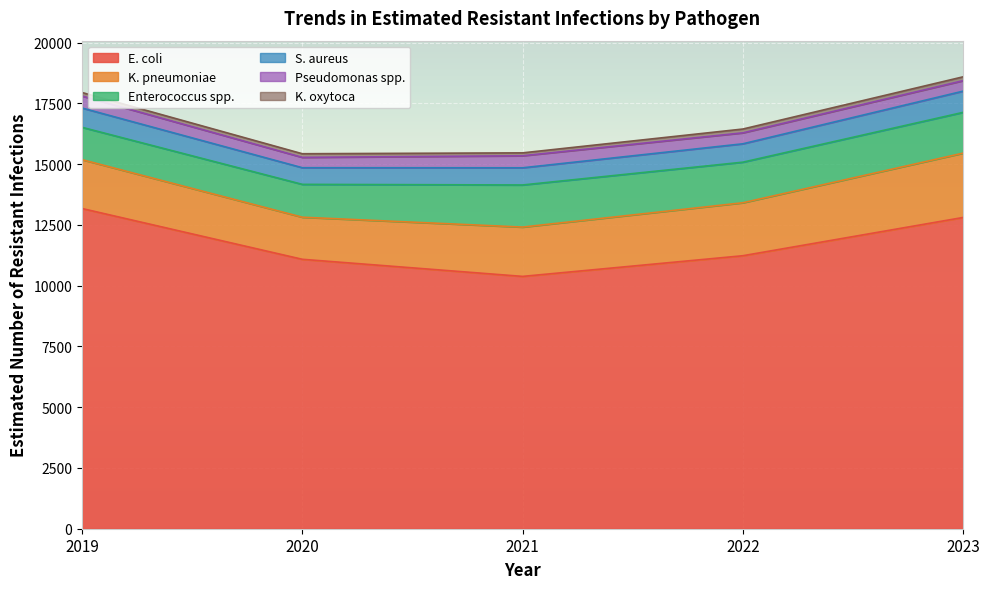

Reading left to right, what are all the values shown in this chart?

E. coli: 2019=13175.1	2020=11085.8	2021=10382.2	2022=11232.8	2023=12807.1
K. pneumoniae: 2019=2010.3	2020=1731.7	2021=2029.2	2022=2179.3	2023=2647.4
Enterococcus spp.: 2019=1331.0	2020=1351.5	2021=1732.3	2022=1670.0	2023=1677.2
S. aureus: 2019=794.0	2020=685.0	2021=707.0	2022=756.0	2023=873.0
Pseudomonas spp.: 2019=493.2	2020=425.3	2021=495.0	2022=450.6	2023=430.9
K. oxytoca: 2019=144.7	2020=149.5	2021=119.4	2022=157.0	2023=158.3